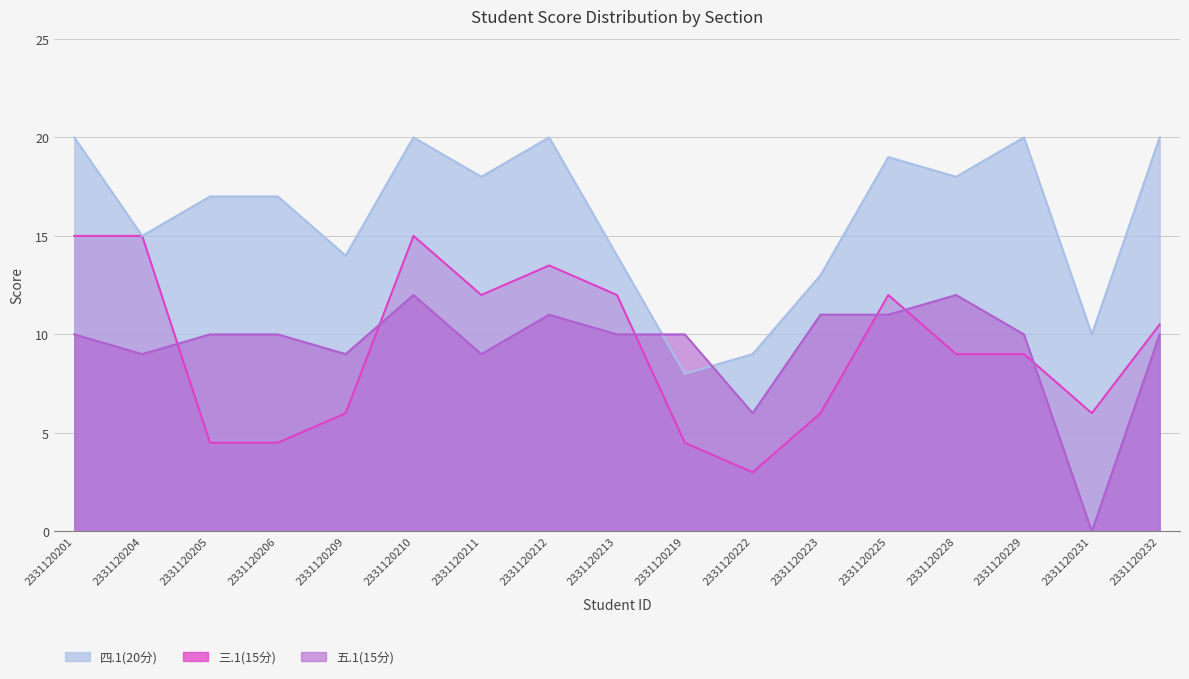

What is the approximate value of 五.1(15分) at 2331120232?

10.0